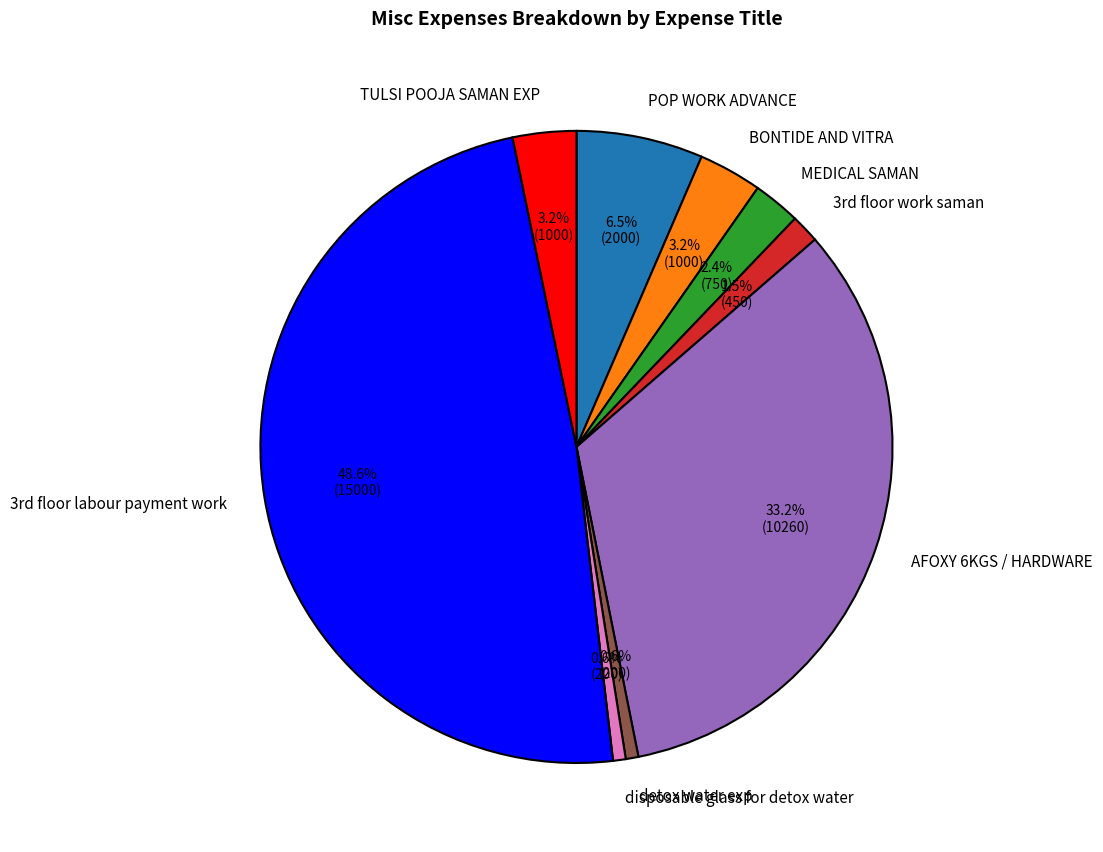

What is the largest slice in the pie chart?

3rd floor labour payment work